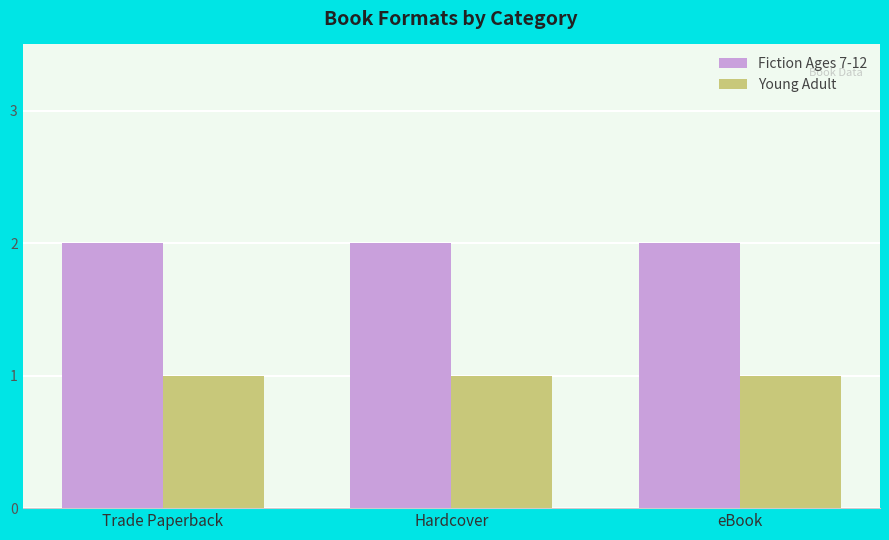

What is the sum of the Fiction Ages 7-12 values at eBook and Trade Paperback?

4